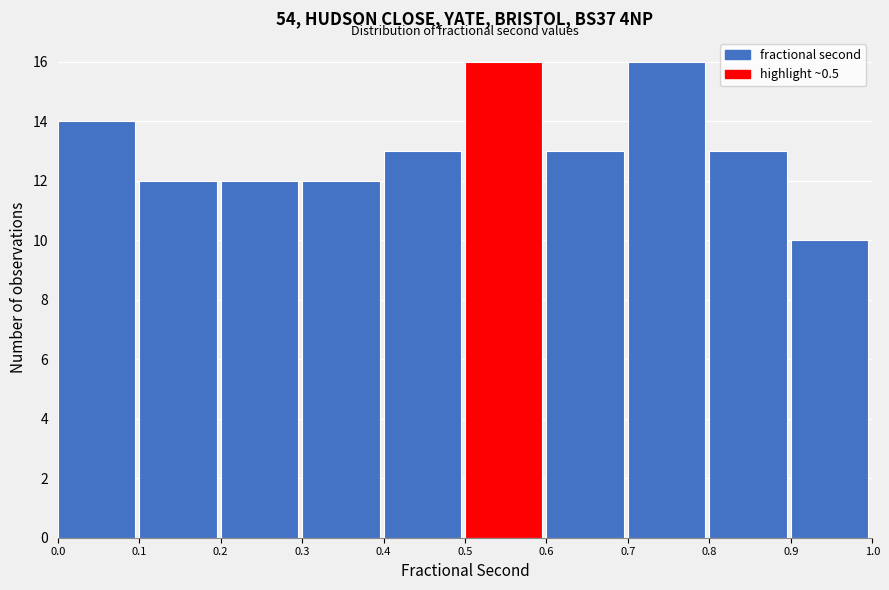

Reading left to right, list every bar in this chart as the range it spans on the x-axis followed by its height. The values are not printed on the chart, so give them approximately, as read against the axis.

0.0 to 0.1: 14
0.1 to 0.2: 12
0.2 to 0.3: 12
0.3 to 0.4: 12
0.4 to 0.5: 13
0.5 to 0.6: 16
0.6 to 0.7: 13
0.7 to 0.8: 16
0.8 to 0.9: 13
0.9 to 1.0: 10